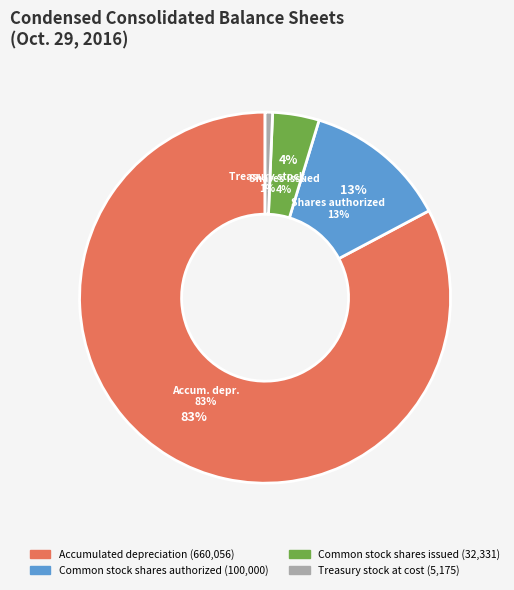

Rank the categories by value from lowest to highest.

Treasury stock at cost, Common stock shares issued, Common stock shares authorized, Accumulated depreciation